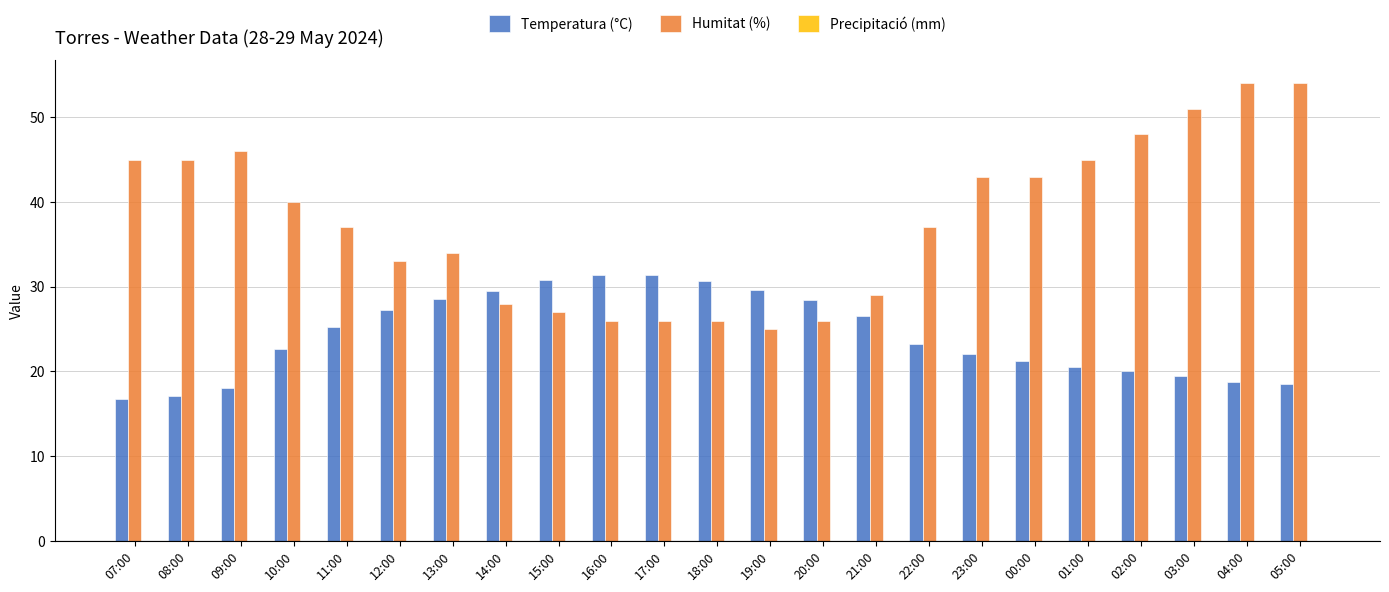

Is it true that Temperatura (°C) equals 19.4 at 15:00?

False